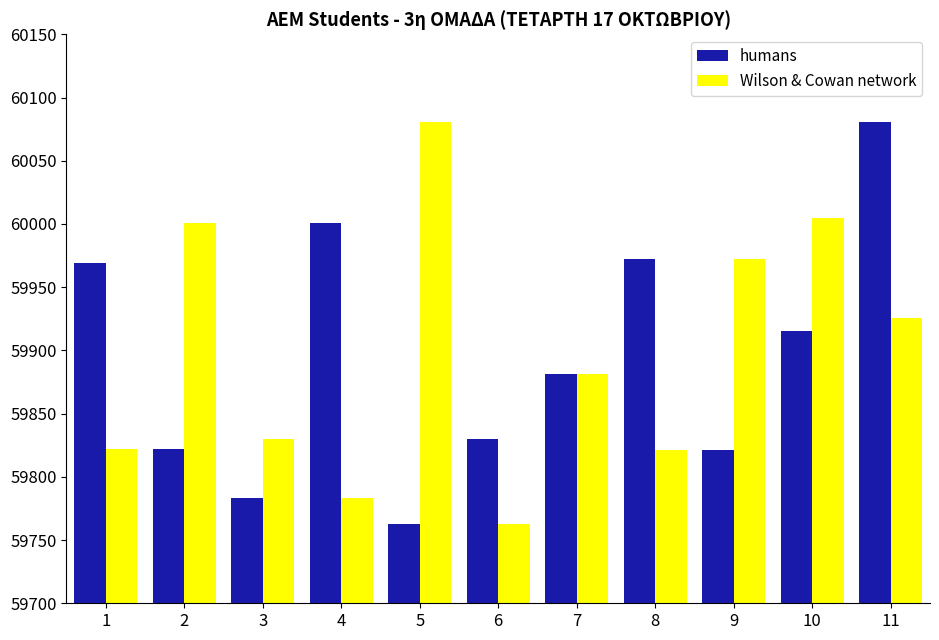

What is the approximate value of Wilson & Cowan network at 10, to the nearest 5?

60005